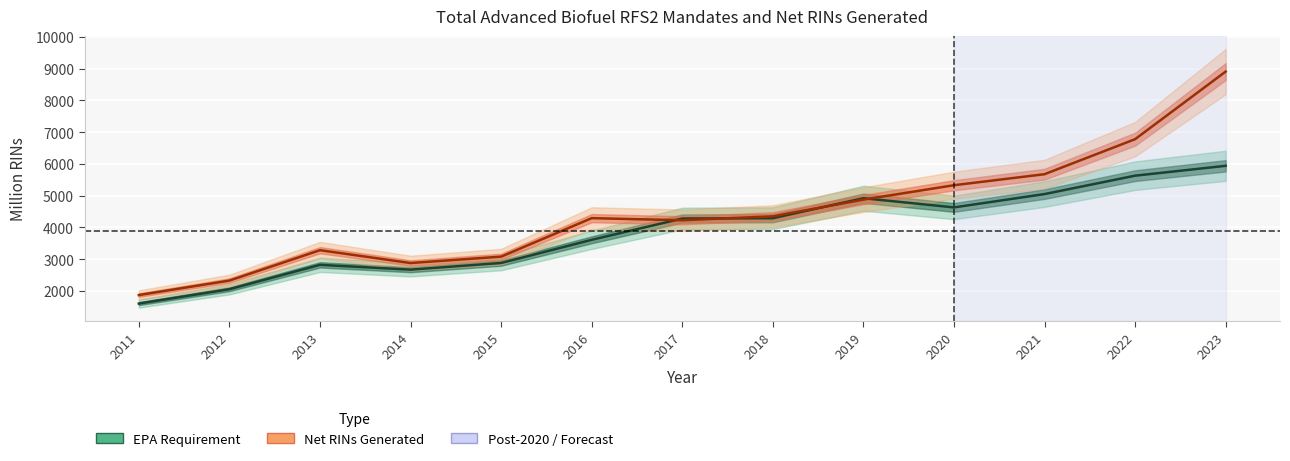

Which label corresponds to the largest value in the chart?

2023